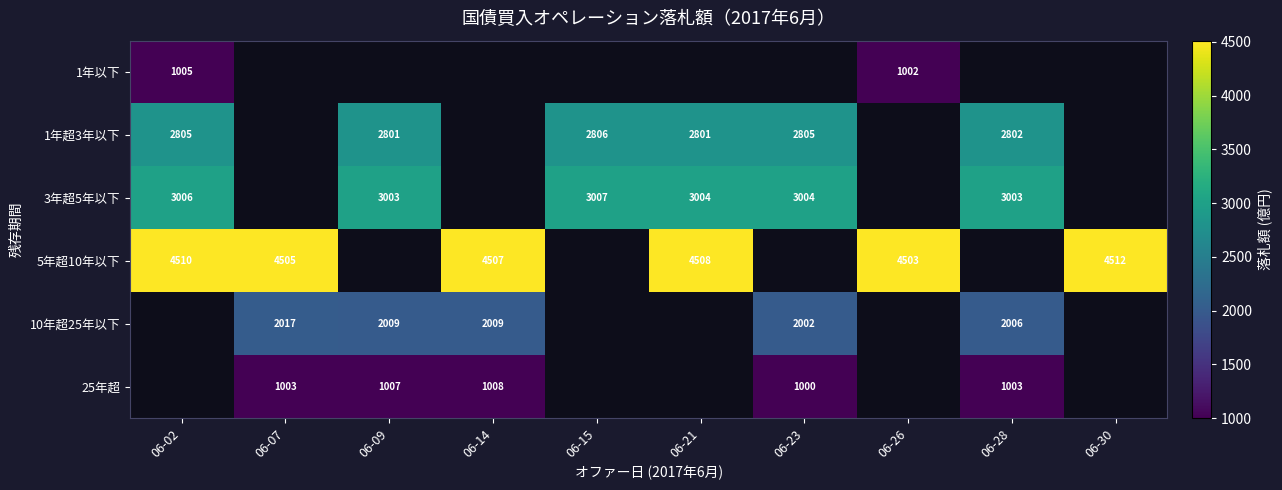

What is the difference between the 3年超5年以下 values at 06-15 and 06-21?

3